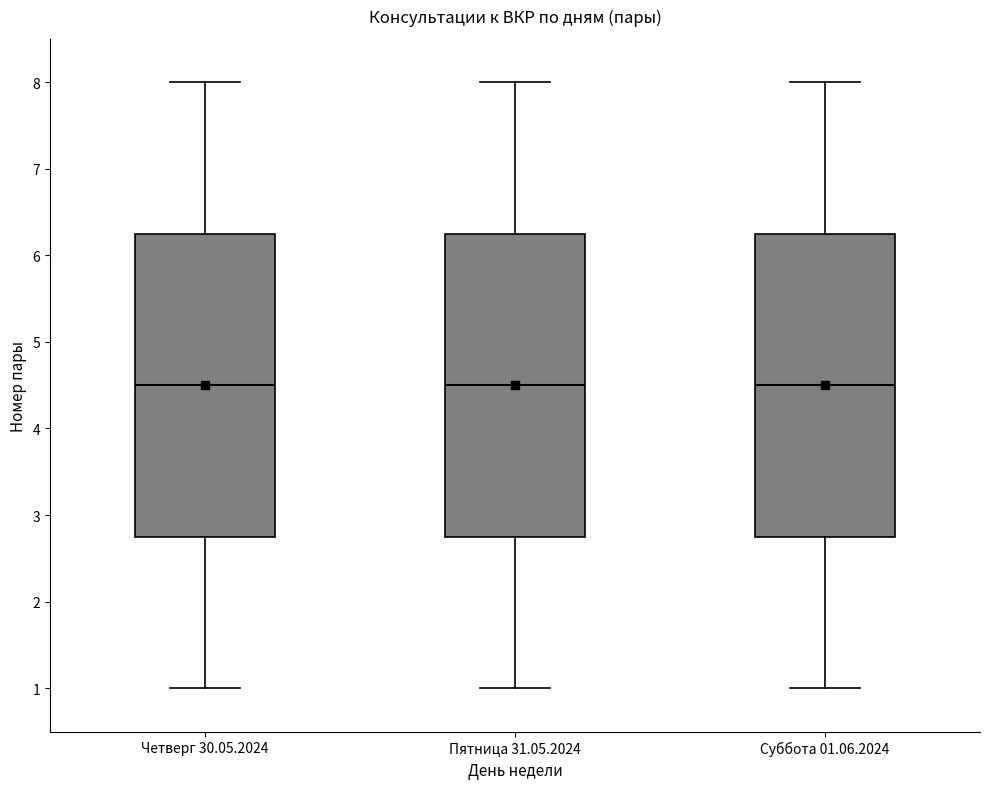

Where is the lower edge of the box for Пятница 31.05.2024 on the y-axis? The values are not printed on the chart, so give them approximately, as read against the axis.

2.8